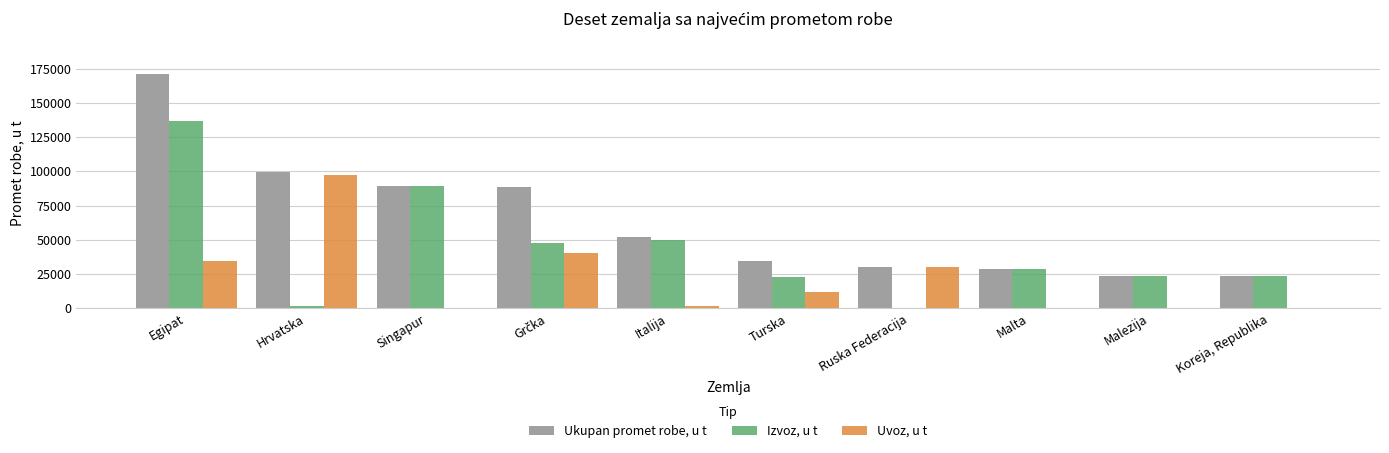

What is the sum of all Ukupan promet robe, u t values?

640105